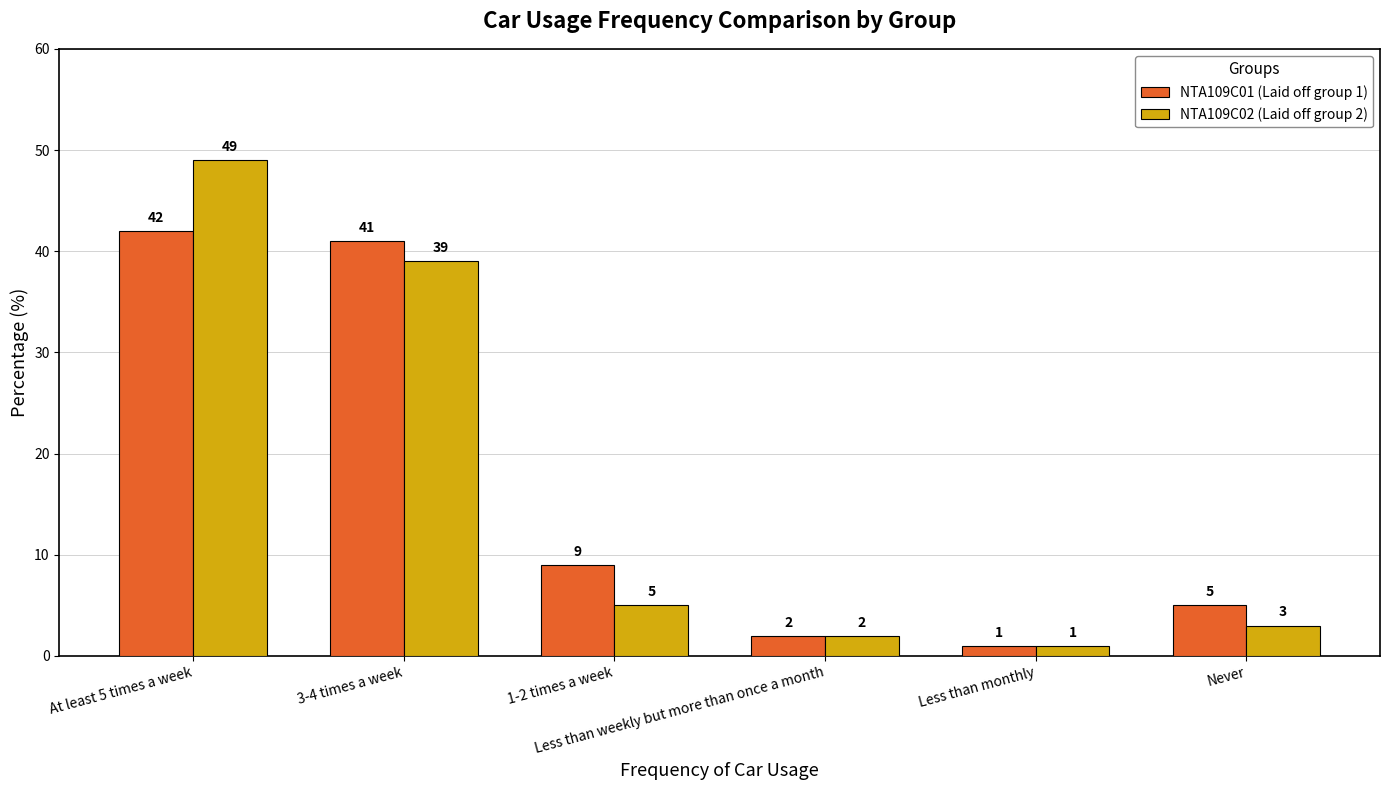

What is the total value across all series at Less than weekly but more than once a month?

4